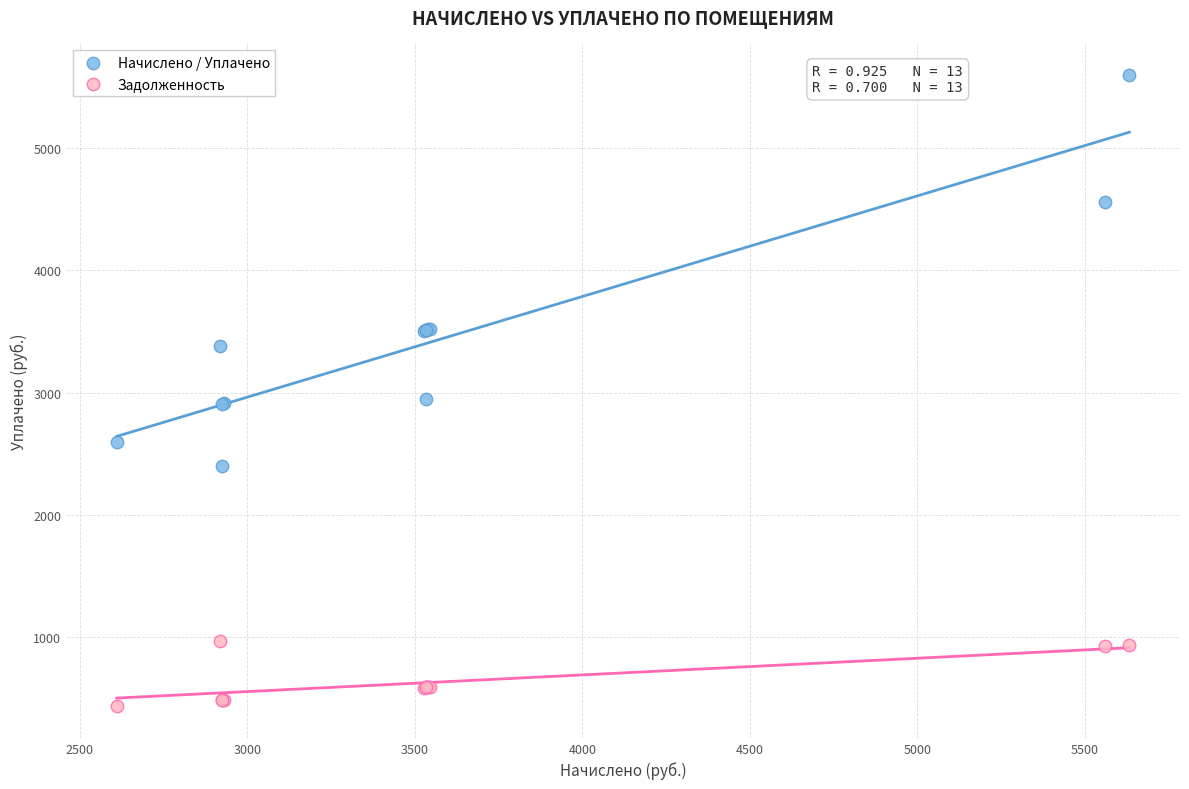

Which series has the largest Y range (max minus min)?

Начислено / Уплачено